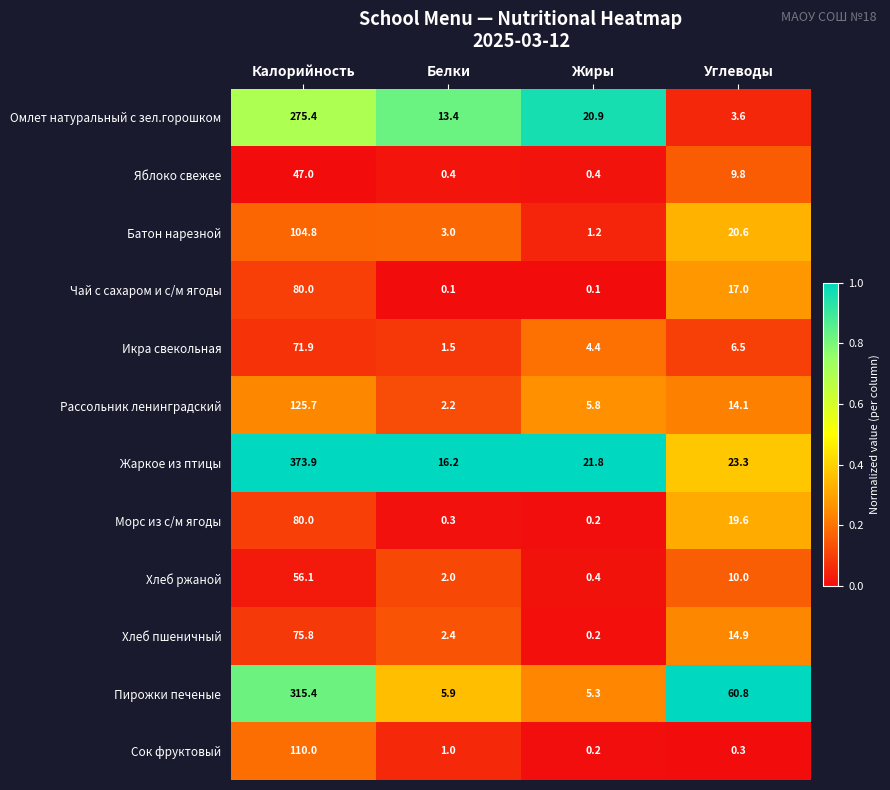

At Белки, list the series in order from smallest to largest.

Чай с сахаром и с/м ягоды, Морс из с/м ягоды, Яблоко свежее, Сок фруктовый, Икра свекольная, Хлеб ржаной, Рассольник ленинградский, Хлеб пшеничный, Батон нарезной, Пирожки печеные, Омлет натуральный с зел.горошком, Жаркое из птицы